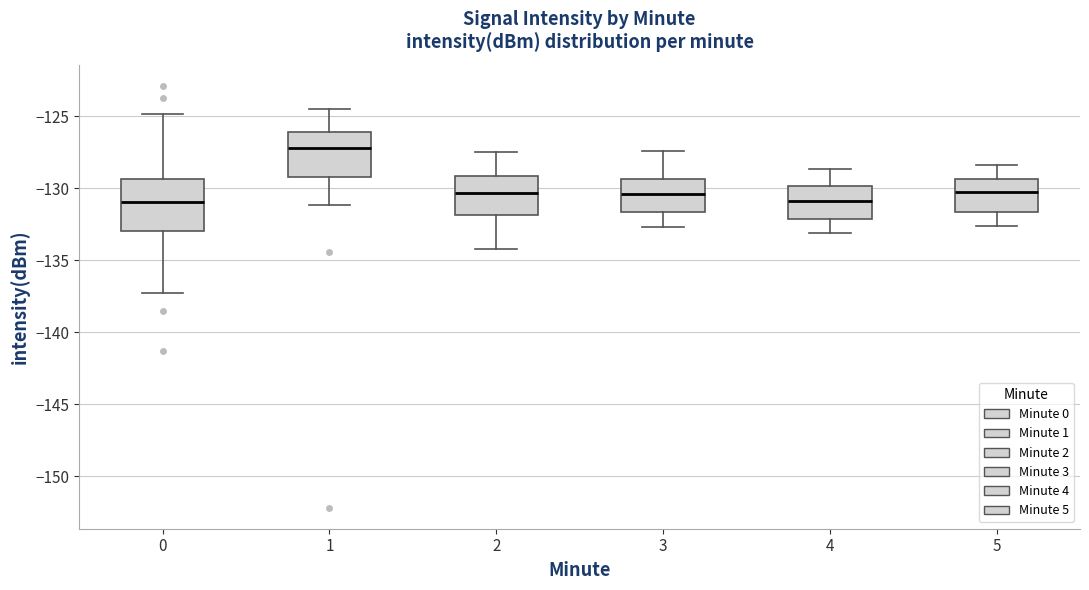

Reading left to right, read every box against the y-axis: the position of its median line, the range the box covers, and the ends of its whiskers. The values are not printed on the chart, so give them approximately, as read against the axis.

0: median -131.0, box -133.0 to -129.5, whiskers -137.0 to -125.0
1: median -127.0, box -129.0 to -126.0, whiskers -131.0 to -124.5
2: median -130.5, box -132.0 to -129.0, whiskers -134.0 to -127.5
3: median -130.5, box -131.5 to -129.5, whiskers -132.5 to -127.5
4: median -131.0, box -132.0 to -130.0, whiskers -133.0 to -128.5
5: median -130.0, box -131.5 to -129.5, whiskers -132.5 to -128.5